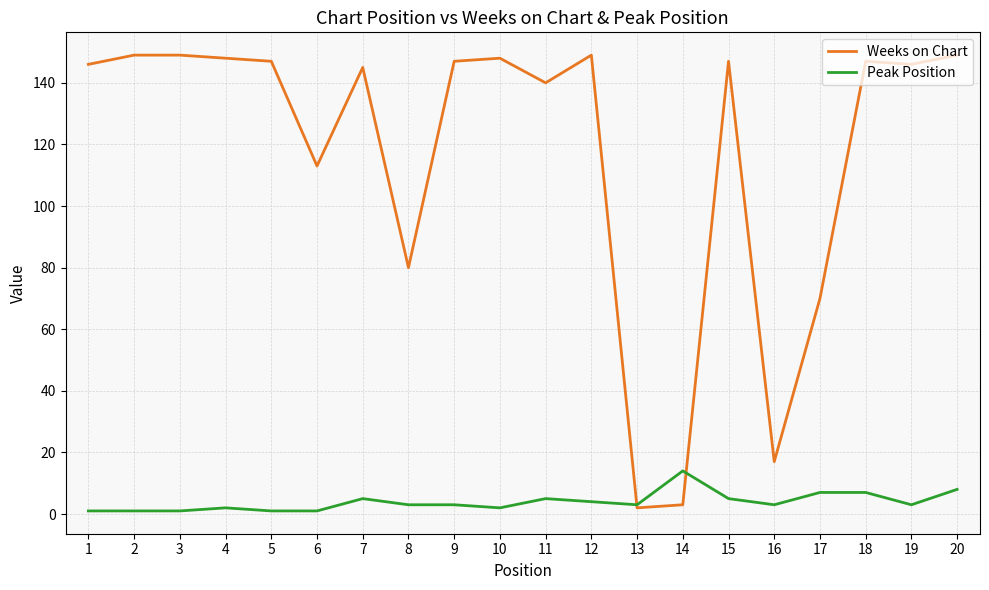

What is the average value of the Weeks on Chart series?

117